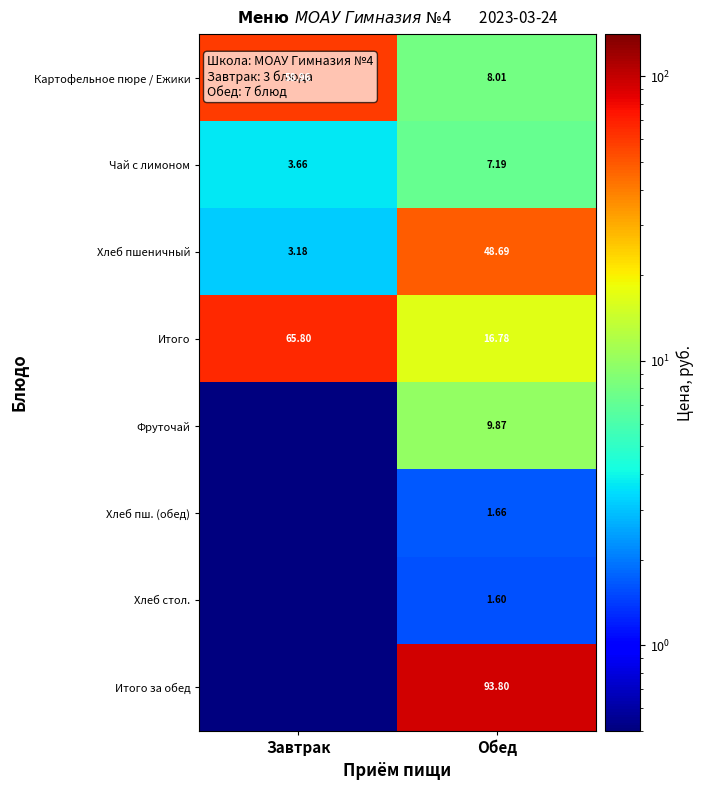

Is the value of Итого за обед at Обед greater than the value of Итого at Обед?

Yes